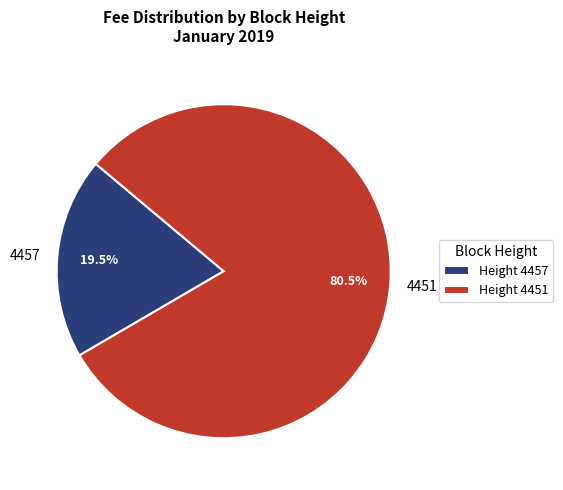

Does any single category account for the majority?

Yes